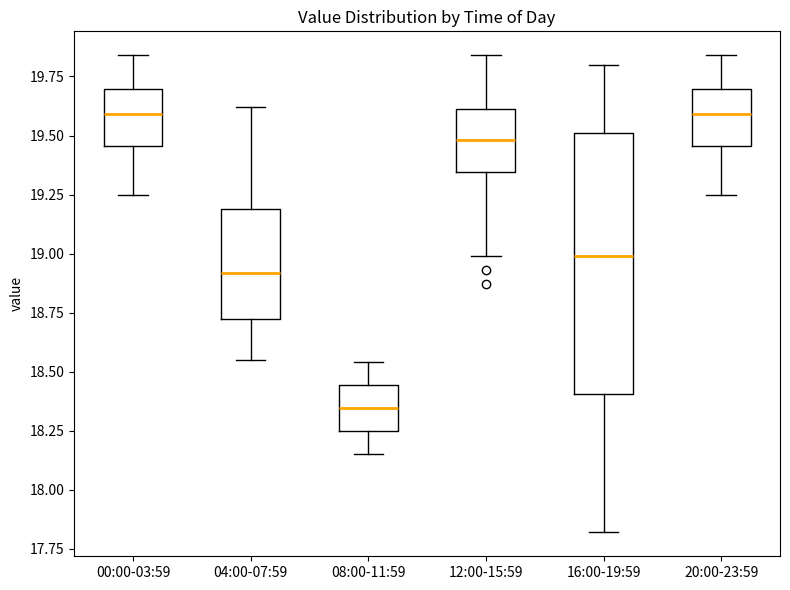

Which box has the lowest median line?

08:00-11:59